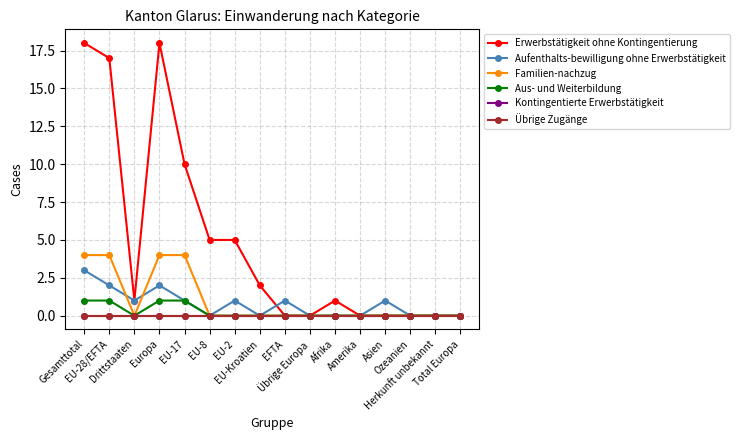

At which category is the sum across all series the highest?

Gesamttotal